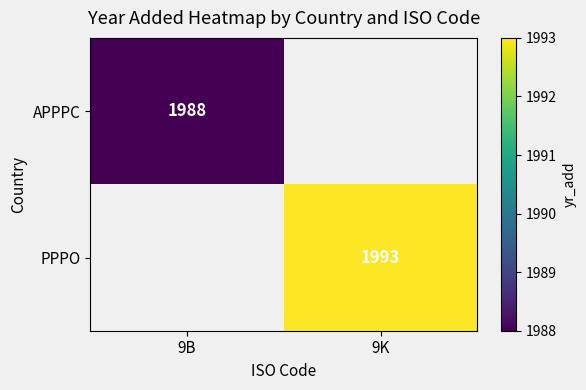

Is it true that PPPO equals 1993 at 9K?

True